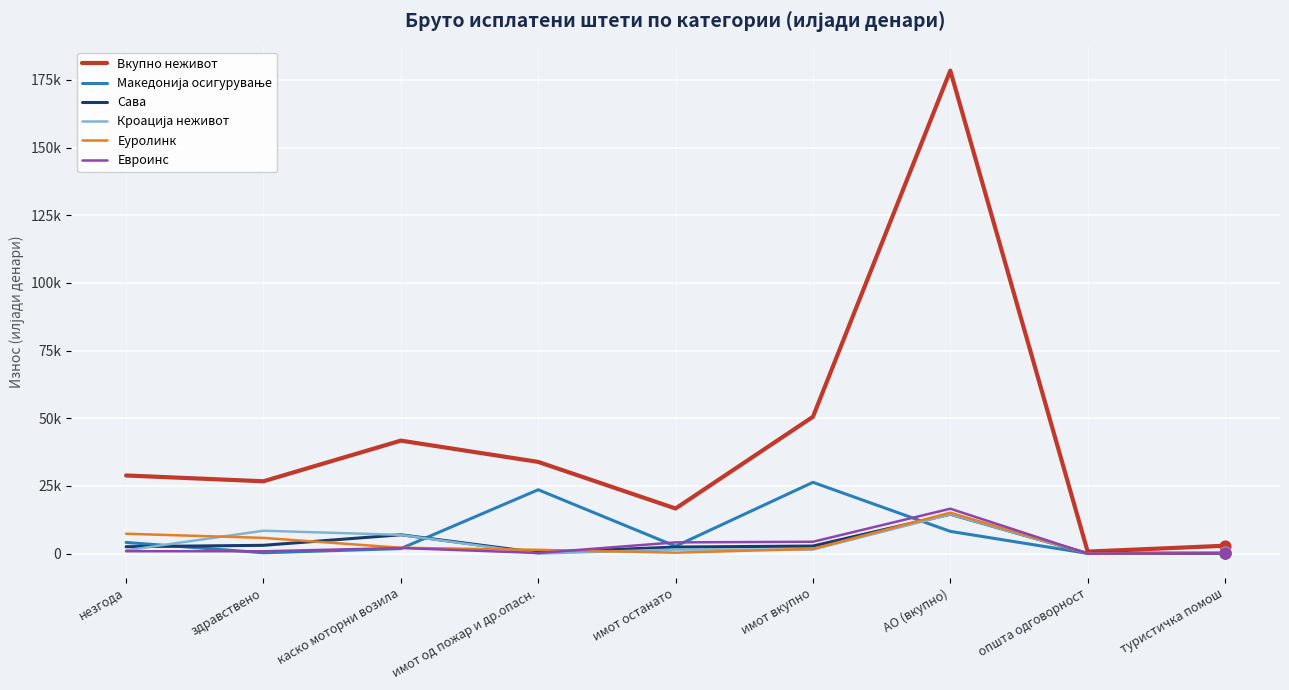

At how many categories does at least one series exceed 118151?

1